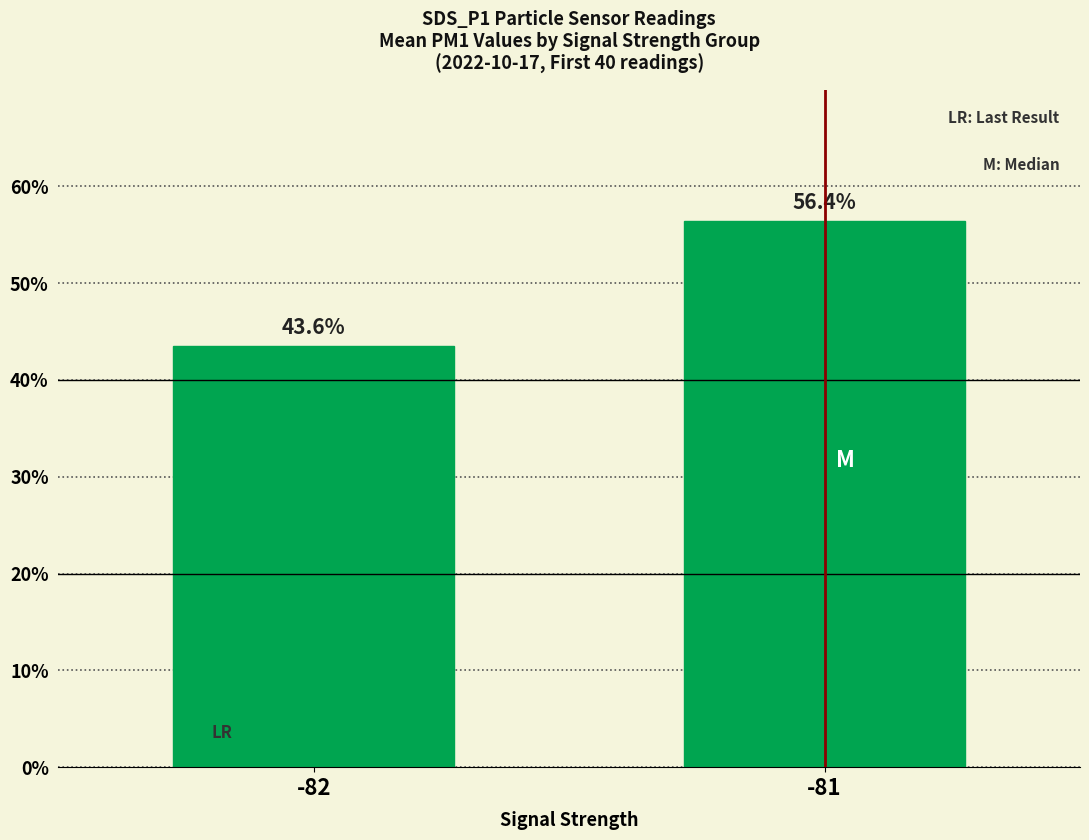

Rank the categories by value from highest to lowest.

-81, -82